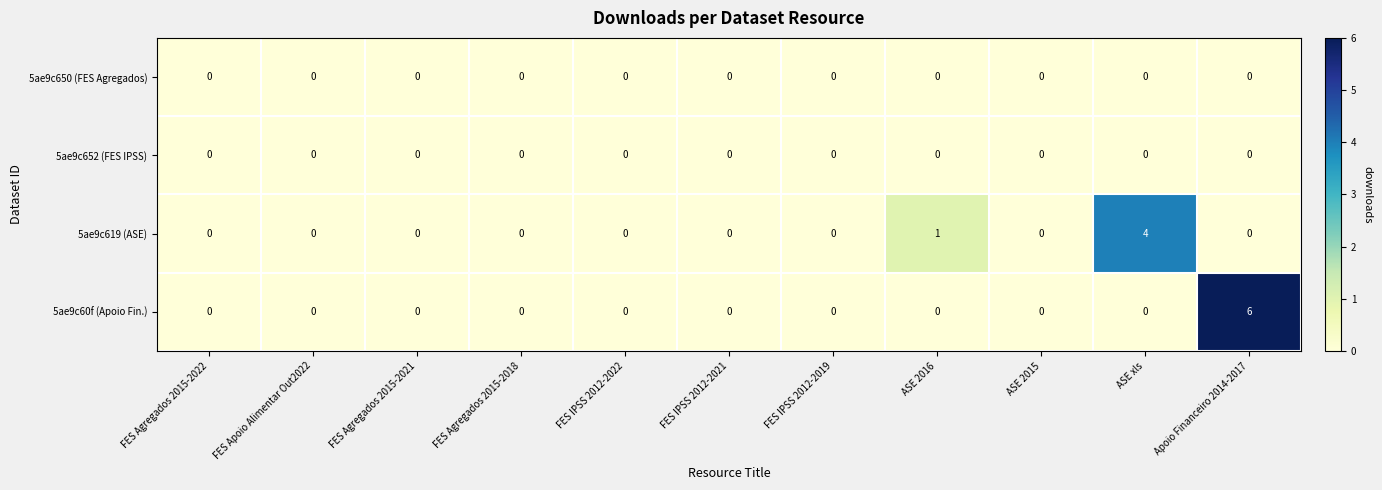

Is it true that 5ae9c60f (Apoio Fin.) equals 3 at FES Agregados 2015-2018?

False